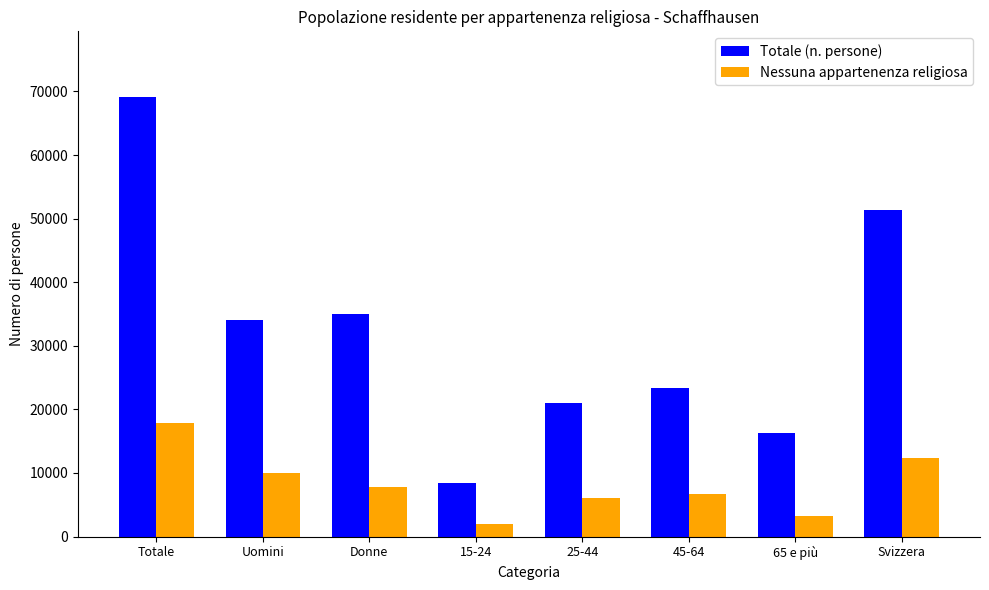

How many data points in Nessuna appartenenza religiosa are less than 7860?

4